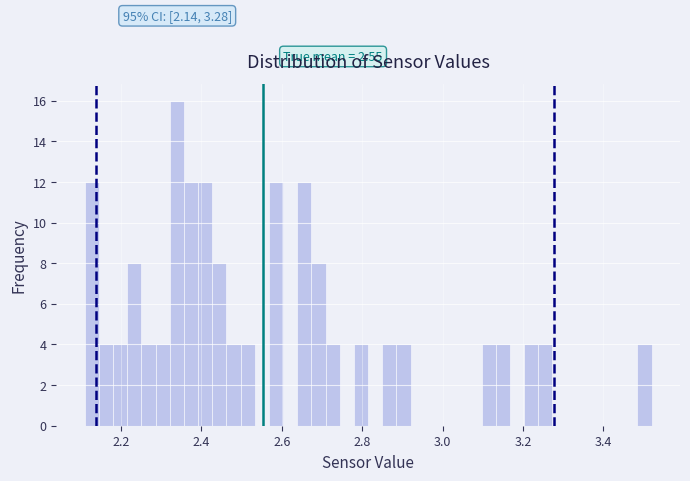

Read against the x-axis, roughly where is the centre of the tallest bar?

2.34